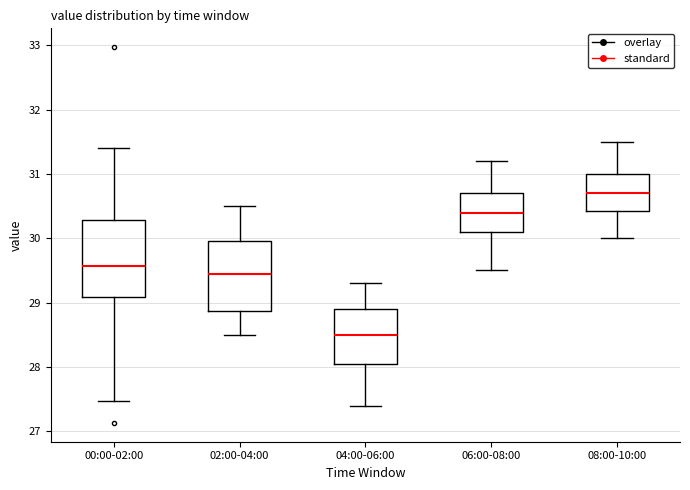

Reading left to right, read every box against the y-axis: the position of its median line, the range the box covers, and the ends of its whiskers. The values are not printed on the chart, so give them approximately, as read against the axis.

00:00-02:00: median 29.6, box 29.1 to 30.3, whiskers 27.5 to 31.4
02:00-04:00: median 29.5, box 28.9 to 30.0, whiskers 28.5 to 30.5
04:00-06:00: median 28.5, box 28.1 to 28.9, whiskers 27.4 to 29.3
06:00-08:00: median 30.4, box 30.1 to 30.7, whiskers 29.5 to 31.2
08:00-10:00: median 30.7, box 30.4 to 31.0, whiskers 30.0 to 31.5